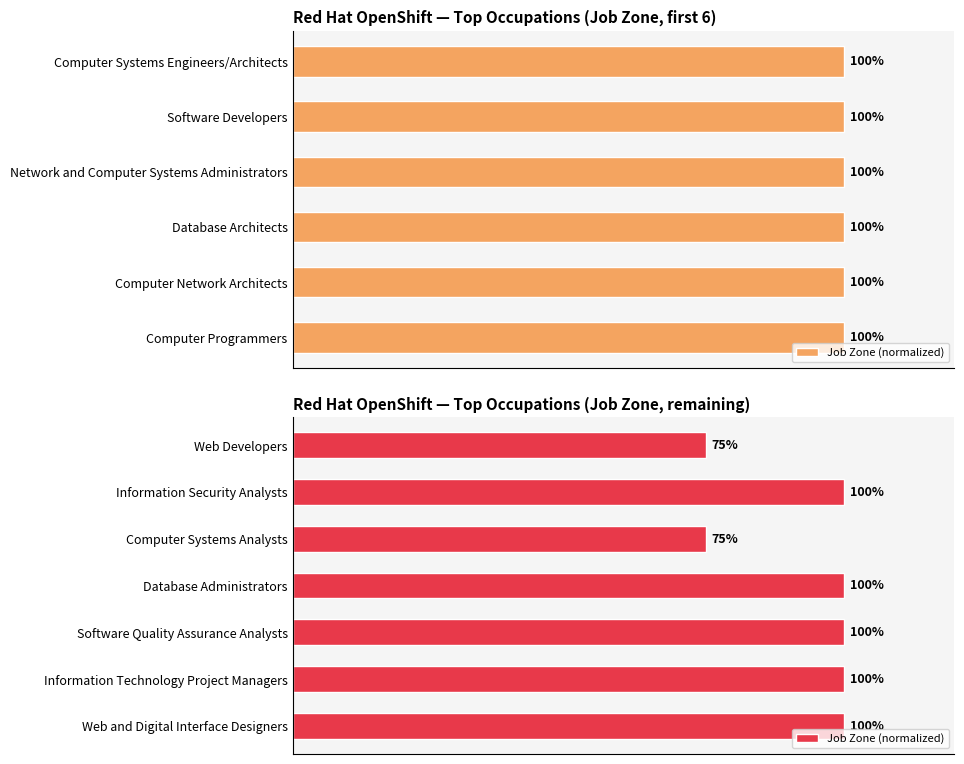

True or false: the data shows 49 at Information Technology Project Managers.

False